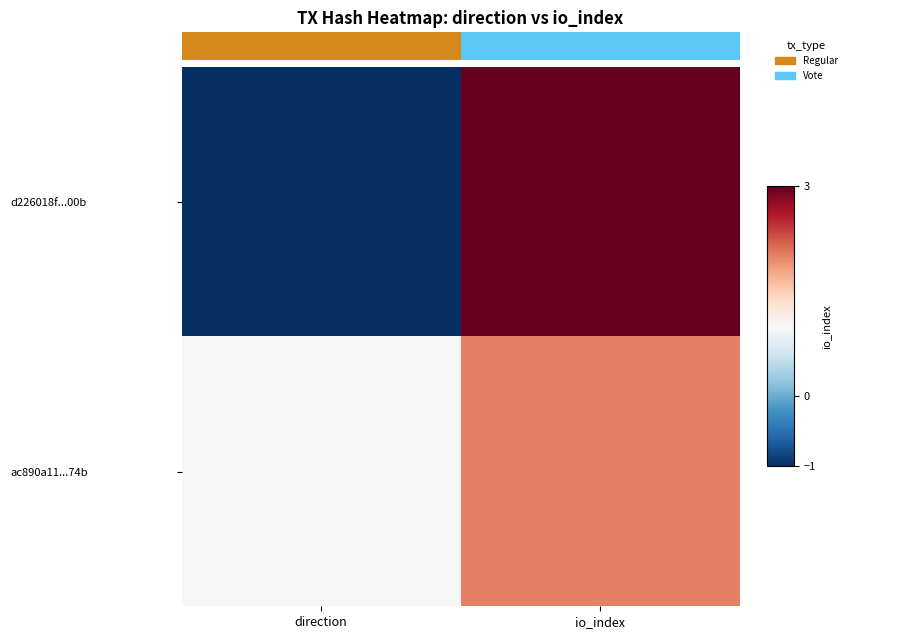

Which series has the widest spread of values?

d226018f...00b